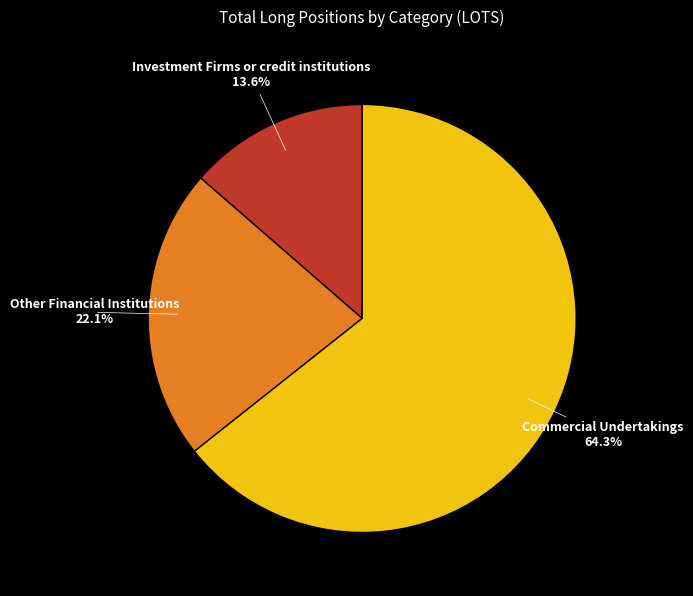

Is there any slice that represents more than half of the pie?

Yes